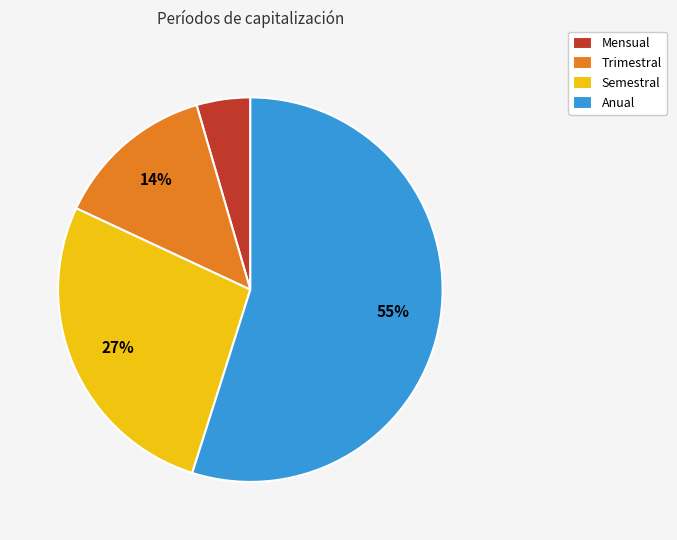

To the nearest percent, what is the difference between the largest and smallest slice percentages?

50%